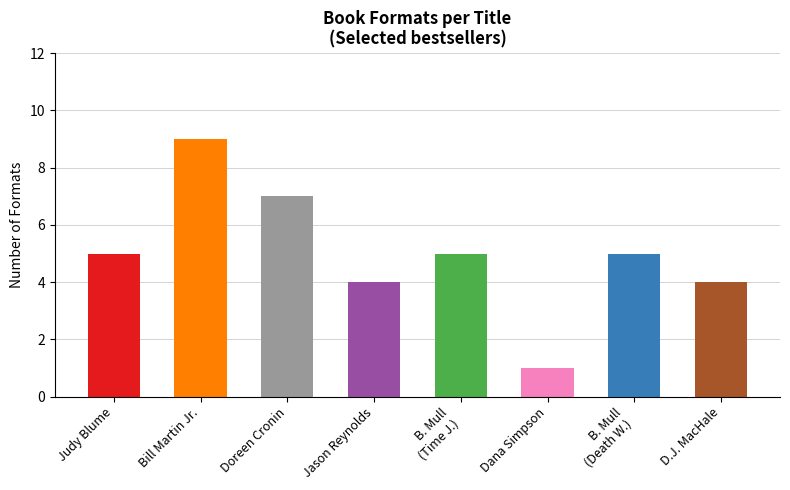

What is the label of the 7th bar from the right?

Bill Martin Jr.